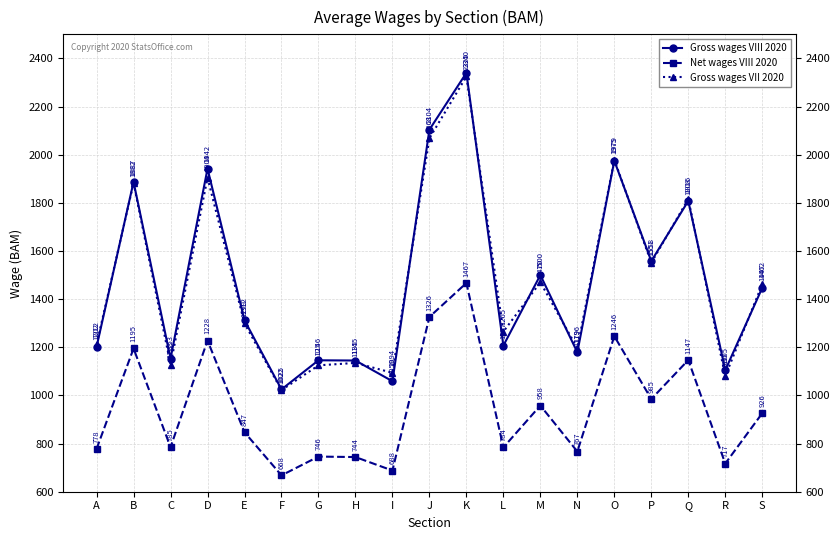

The Gross wages VIII 2020 series shows 299 at R. True or false?

False